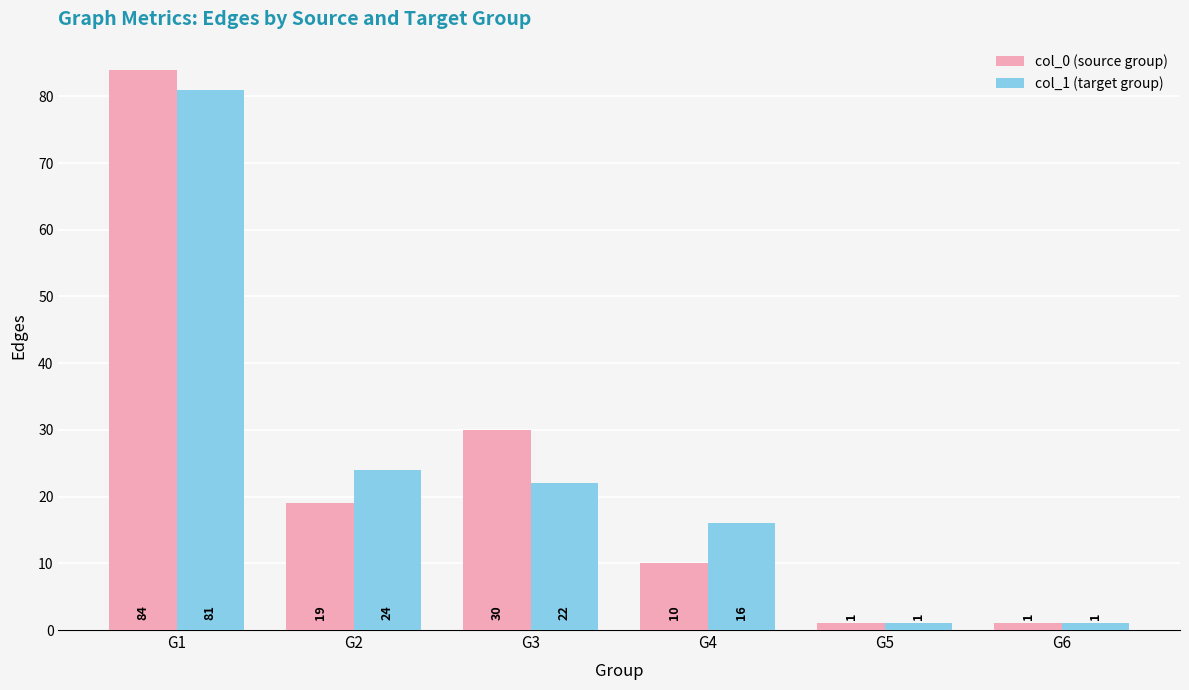

True or false: col_1 (target group) has a value of 22 at G3.

True